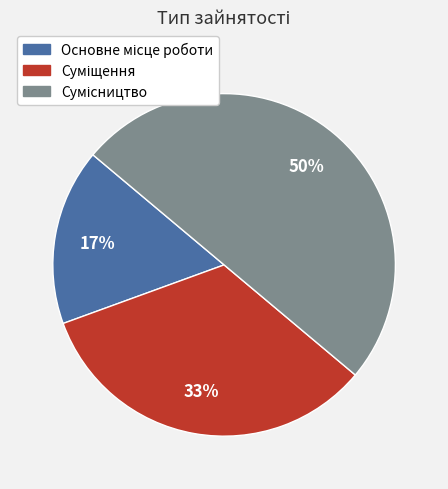

To the nearest percent, what is the difference between the largest and smallest slice percentages?

33%